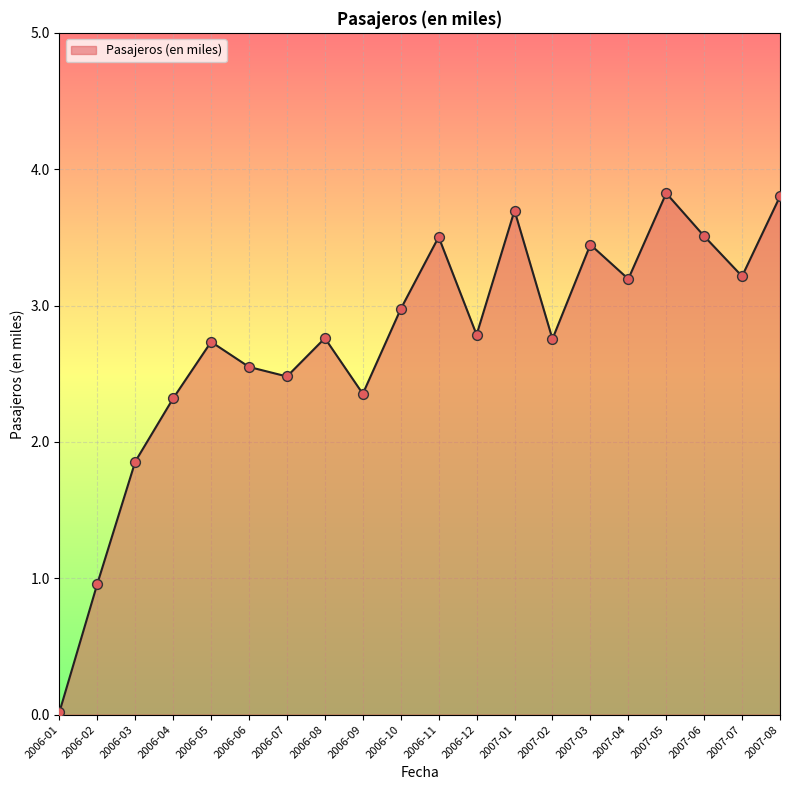

What is the change in value from 2007-03 to 2007-05?

+0.4